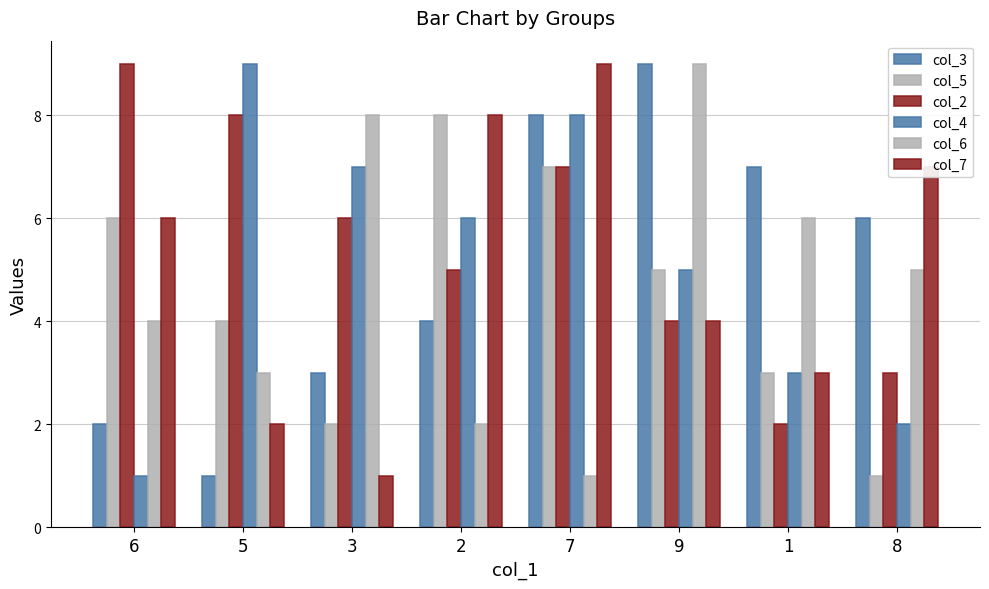

Count the number of categories in the chart.

8